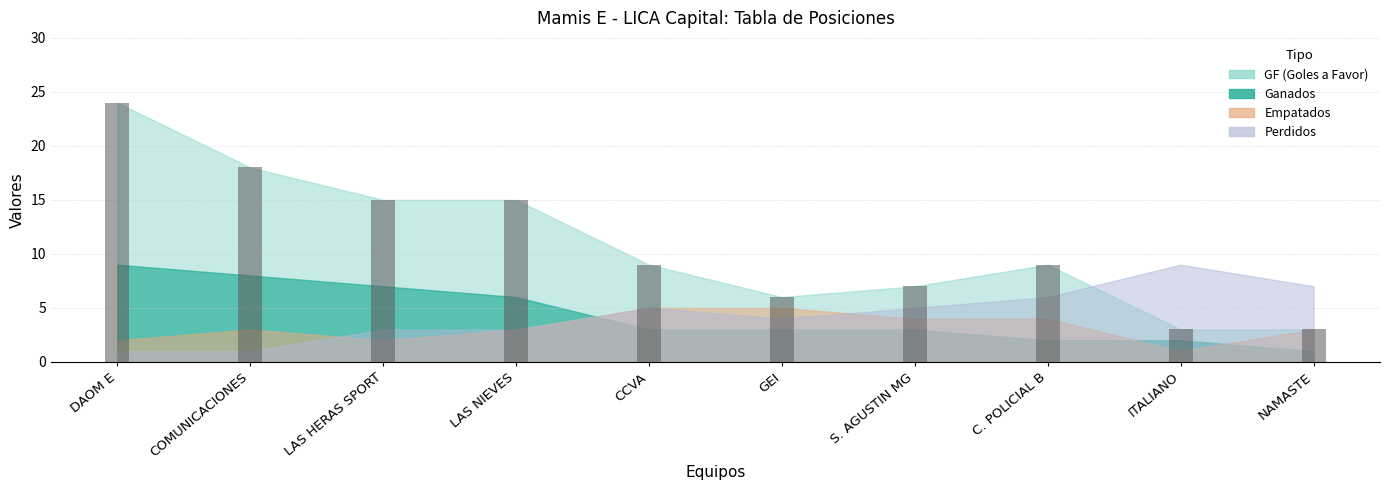

Reading right to left, extract all data points from this chart.

3	3	9	7	6	9	15	15	18	24